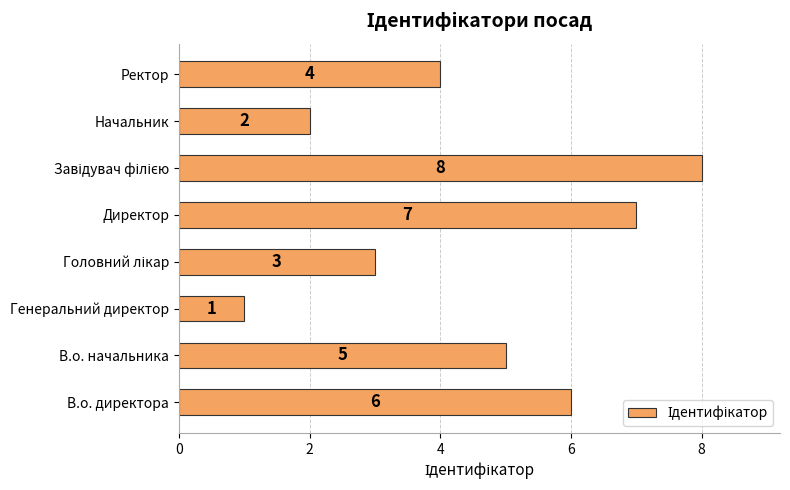

Between Ректор and В.о. начальника, which is larger?

В.о. начальника